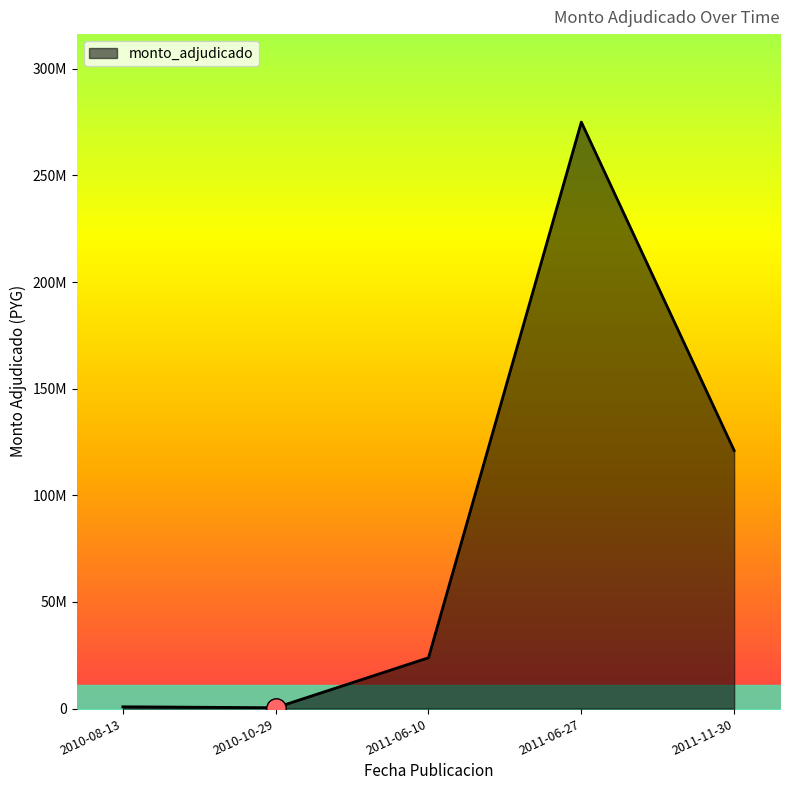

At which label does the data first exceed 23833431?

2011-06-27